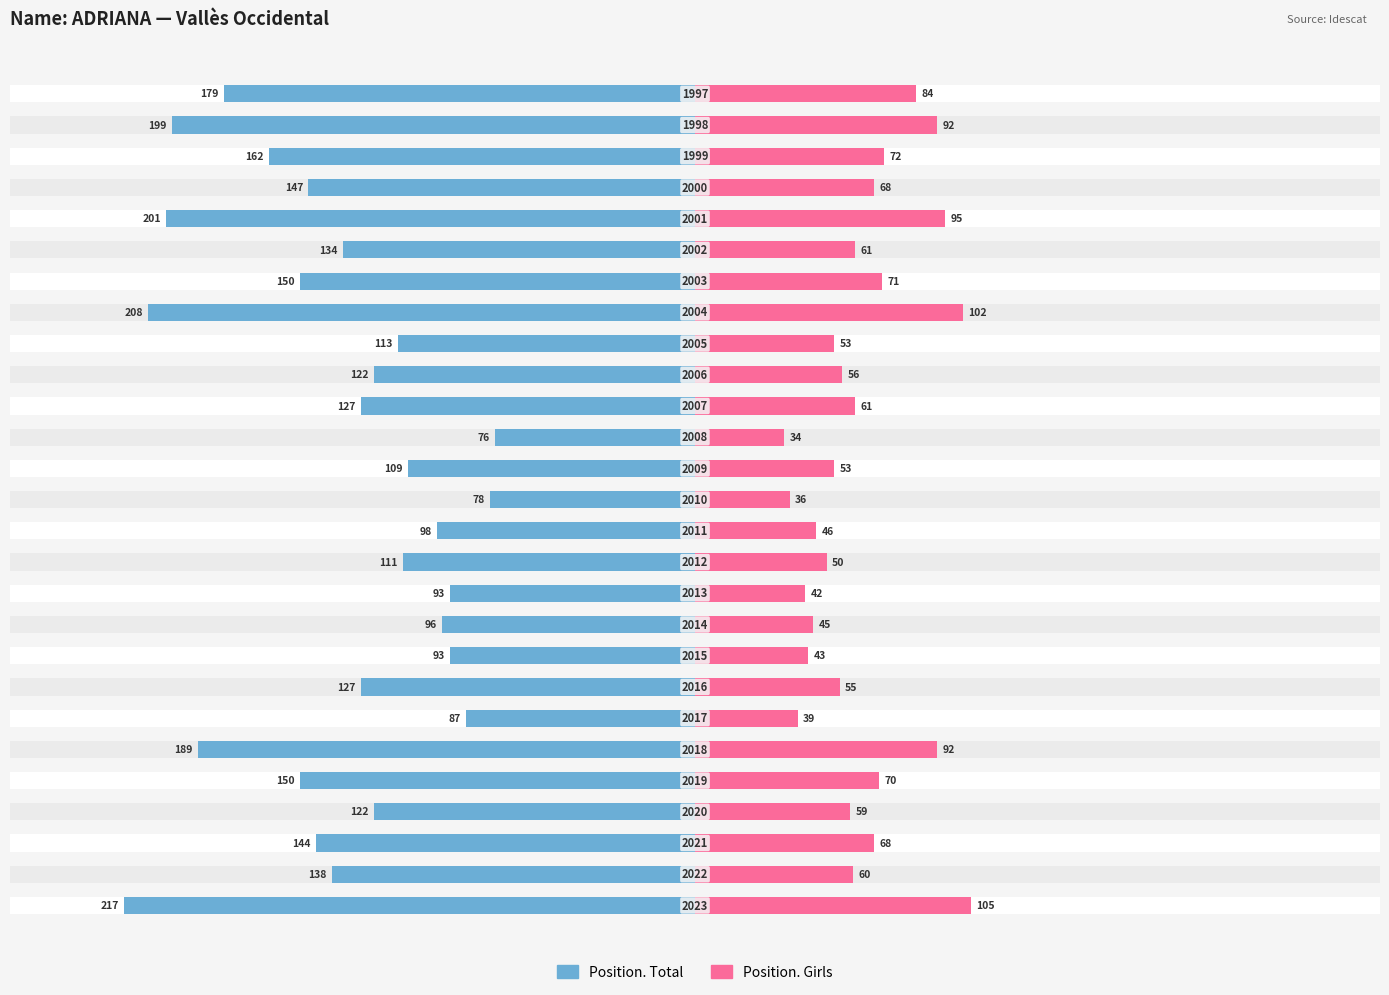

How many data points does each series have?

27